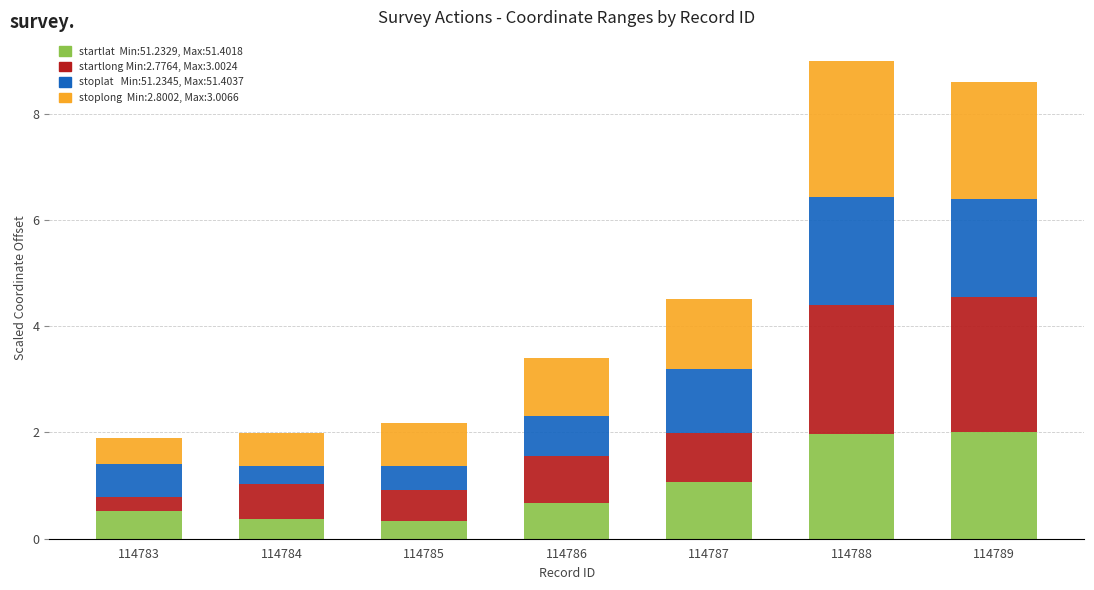

What is the total value across all series at 114785?

2.2